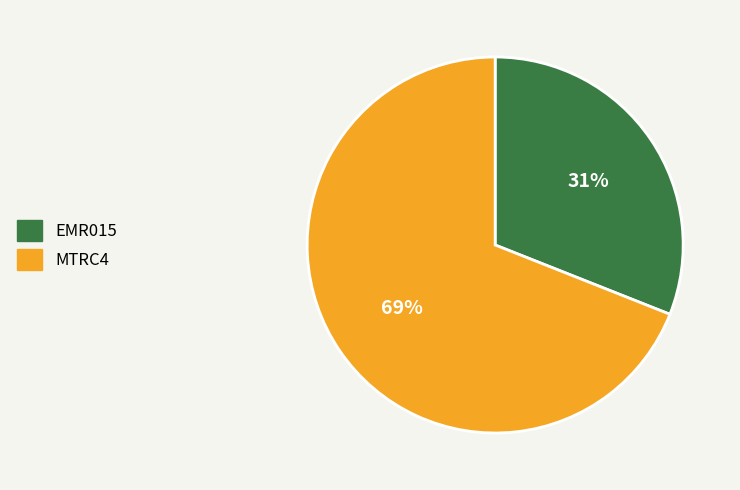

How many segments does this pie chart have?

2